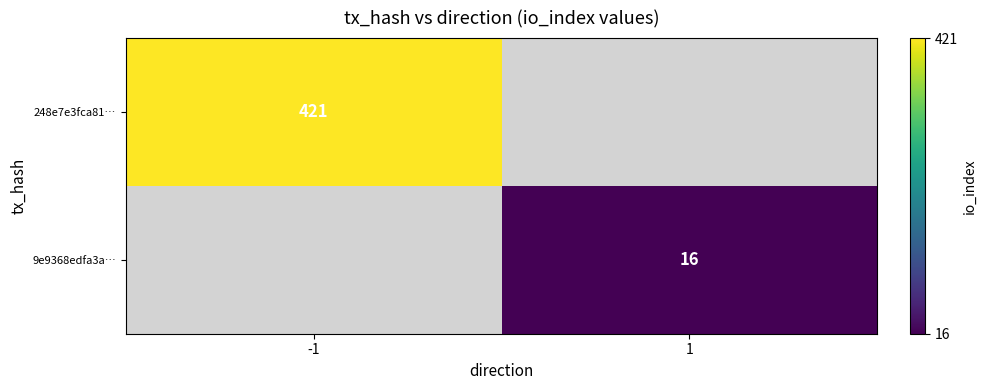

Is it true that 9e9368edfa3a… equals 16 at 1?

True